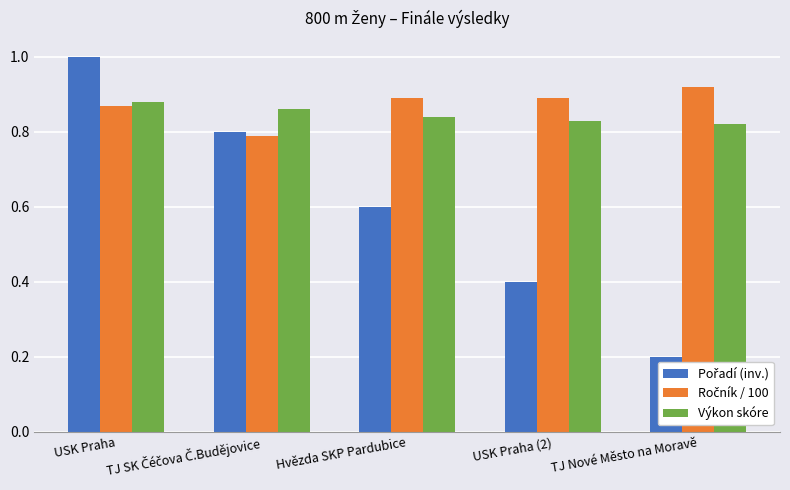

What is the greatest value displayed?

1.0